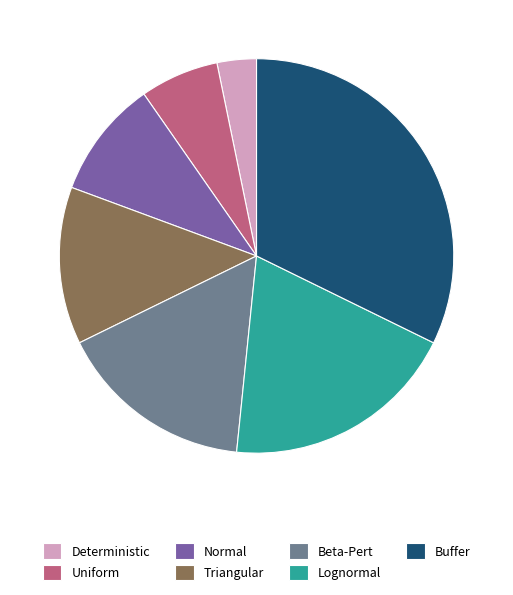

Rank the categories by value from highest to lowest.

Buffer, Lognormal, Beta-Pert, Triangular, Normal, Uniform, Deterministic